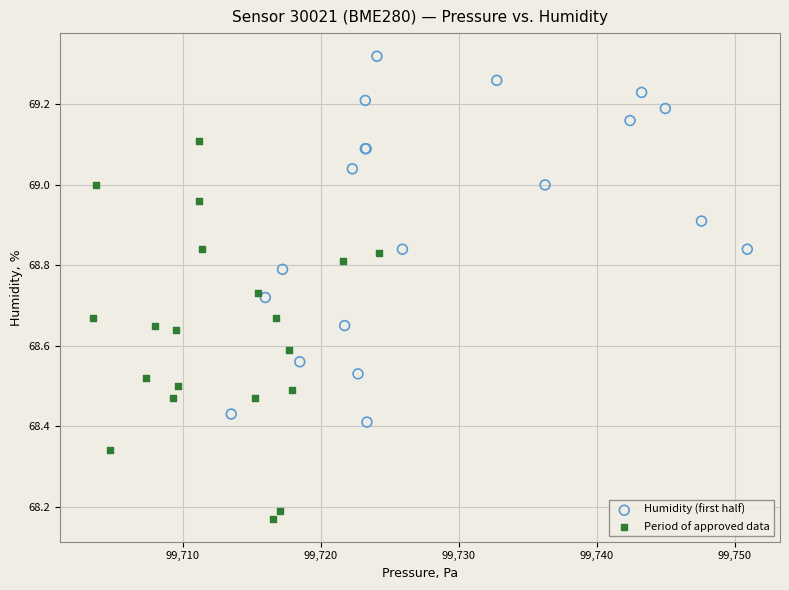

What are all the series names shown in the legend?

Humidity (first half), Period of approved data